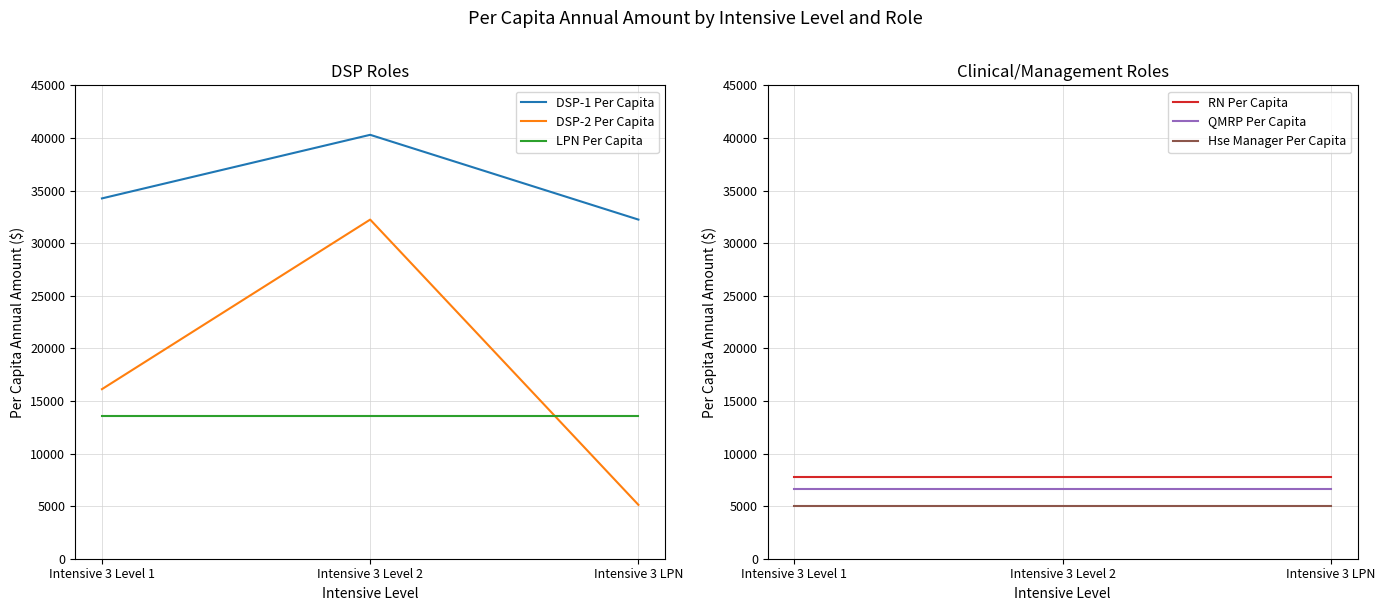

What is the sum of all RN Per Capita values?

23181.6